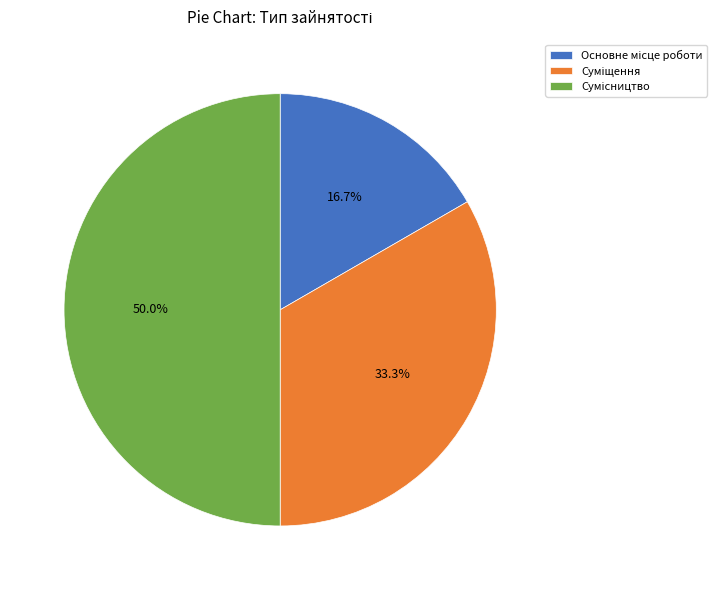

True or false: Суміщення accounts for 41% of the total.

False